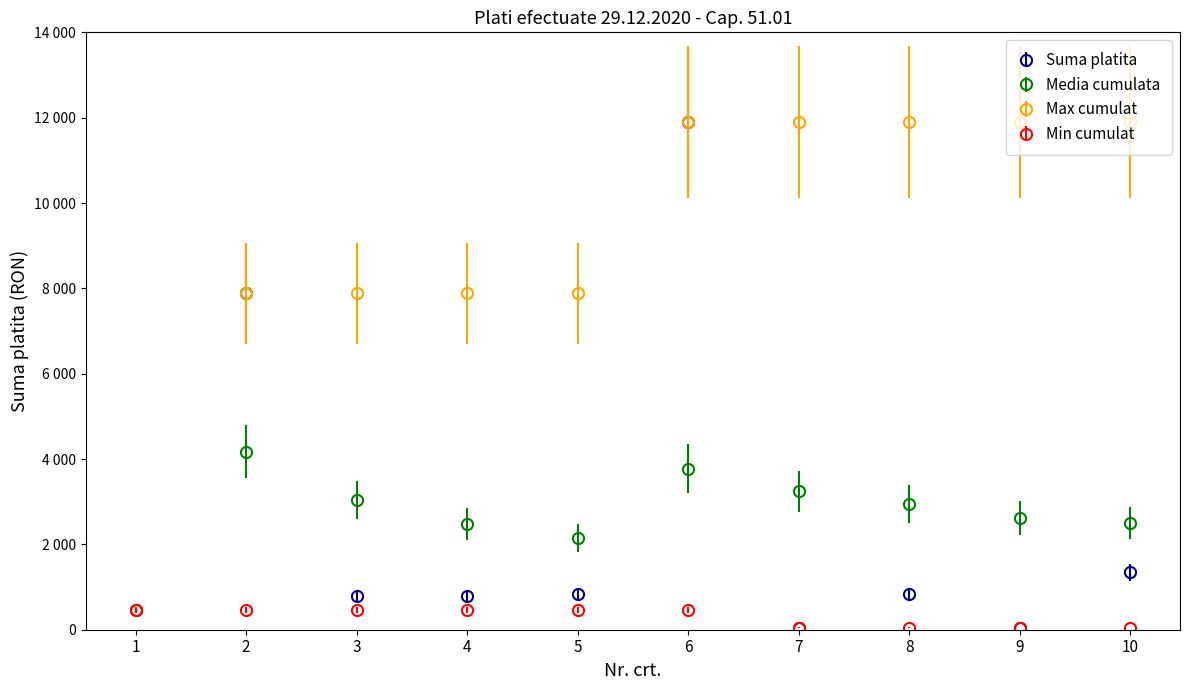

What are all the series names shown in the legend?

Suma platita, Media cumulata, Max cumulat, Min cumulat